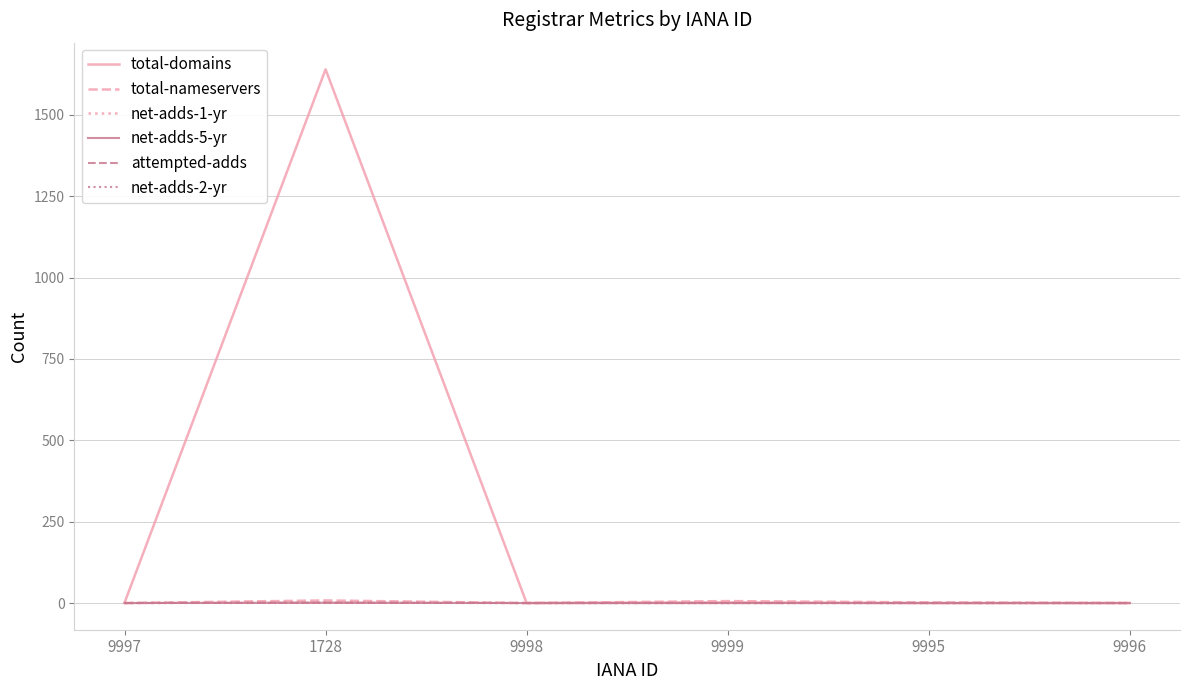

Reading left to right, list all the values displayed in this chart.

total-domains: 1	1640	0	2	0	0
total-nameservers: 0	8	0	6	2	0
net-adds-1-yr: 0	2	0	0	0	0
net-adds-5-yr: 0	1	0	0	0	0
attempted-adds: 0	1	0	0	0	0
net-adds-2-yr: 0	0	0	0	0	0